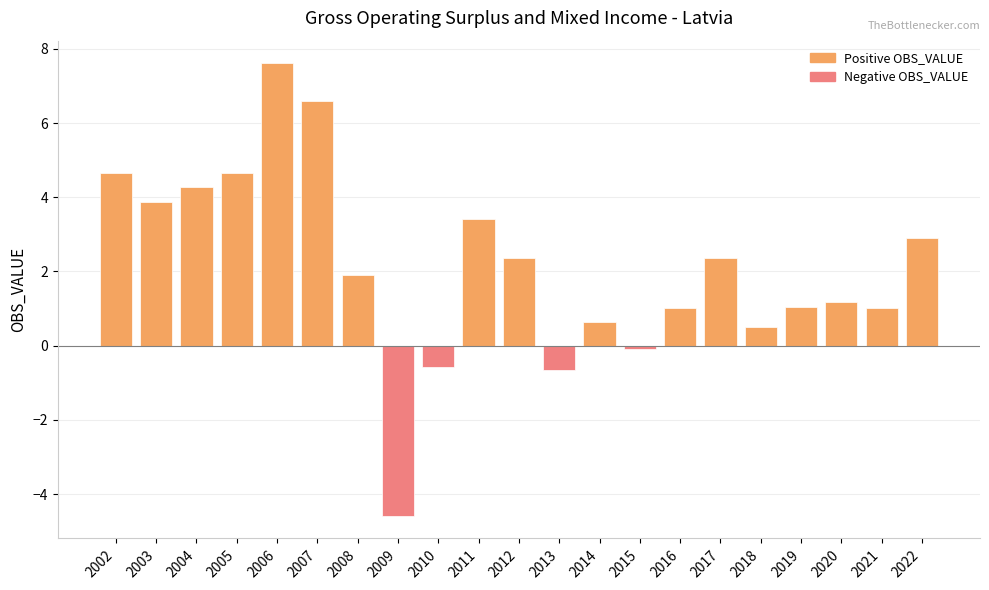

At which category does the chart reach its peak across all series?

2006